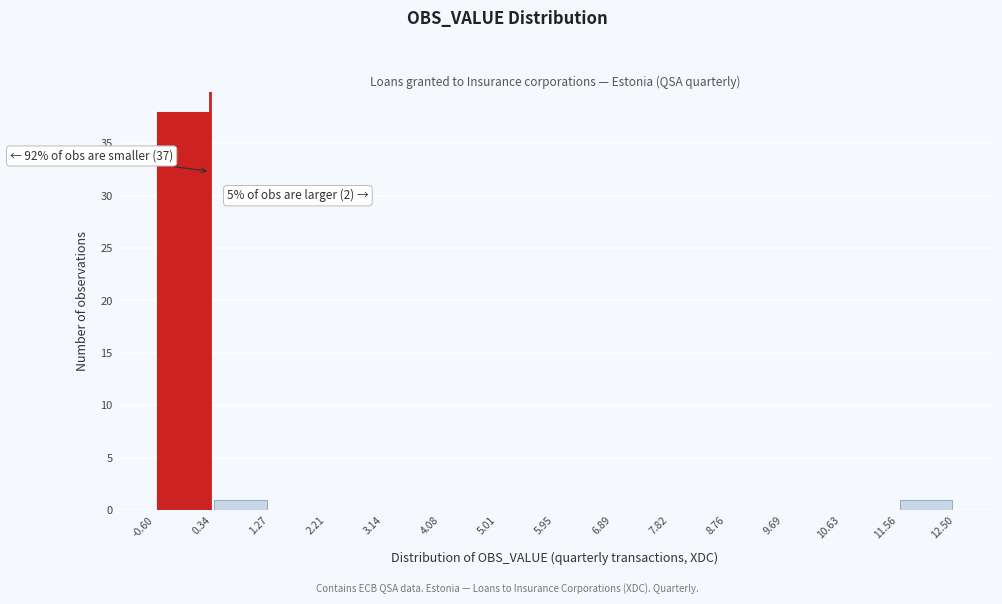

Which range on the x-axis has the tallest bar?

-0.60 to 0.34